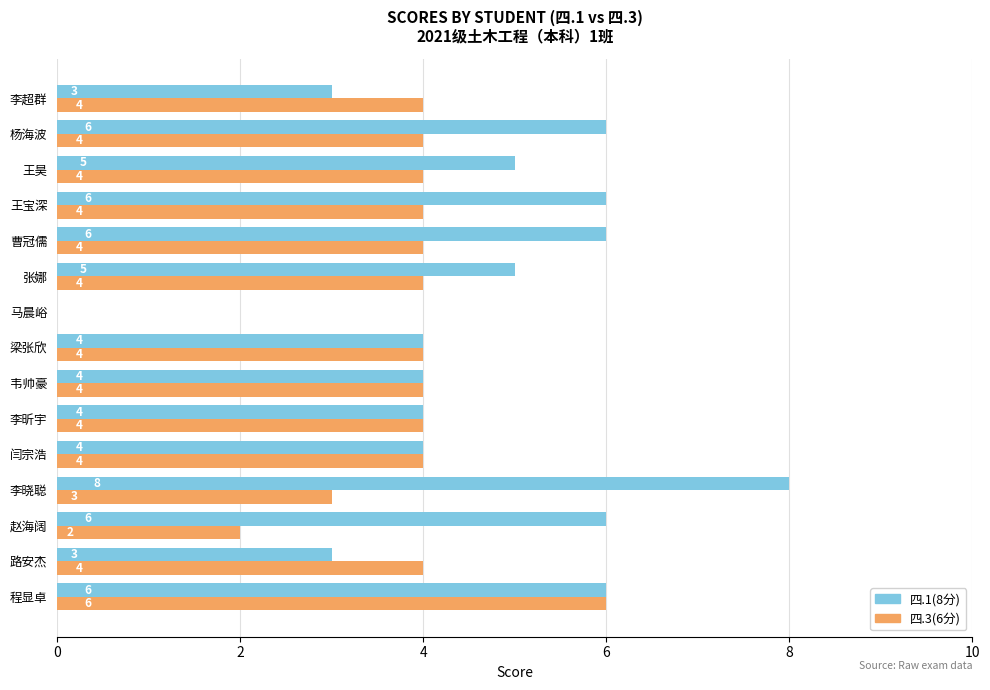

What is the sum of the 四.3(6分) values at 杨海波 and 韦帅豪?

8